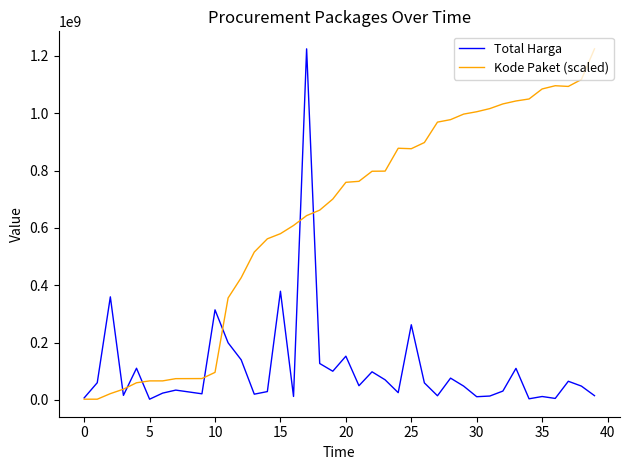

Does the chart have visible grid lines?

No